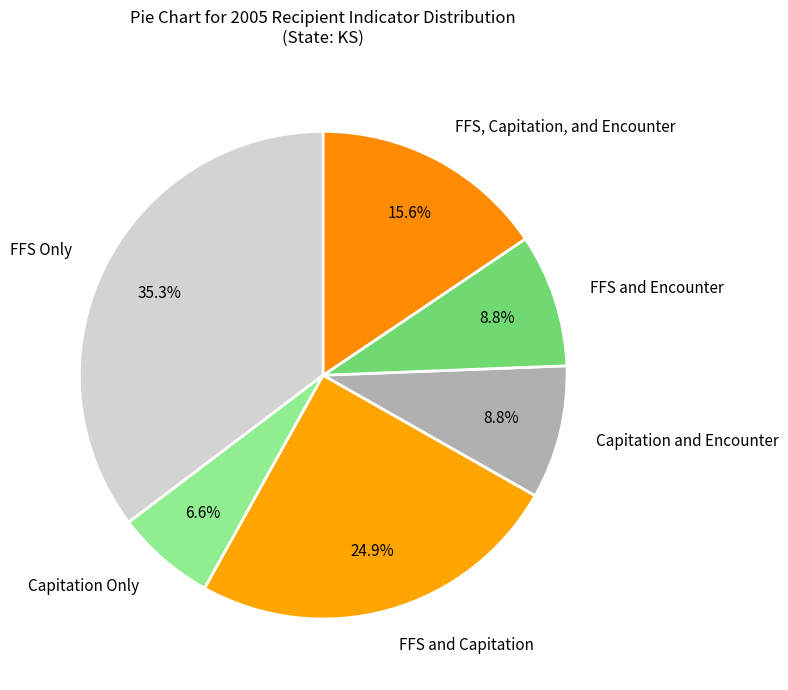

Which slice is the smallest?

Capitation Only